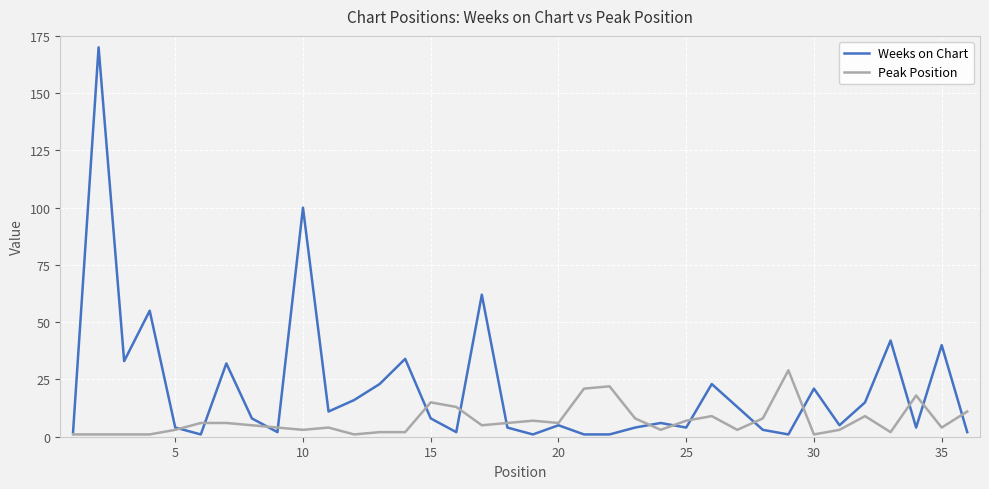

Which series has the widest spread of values?

Weeks on Chart